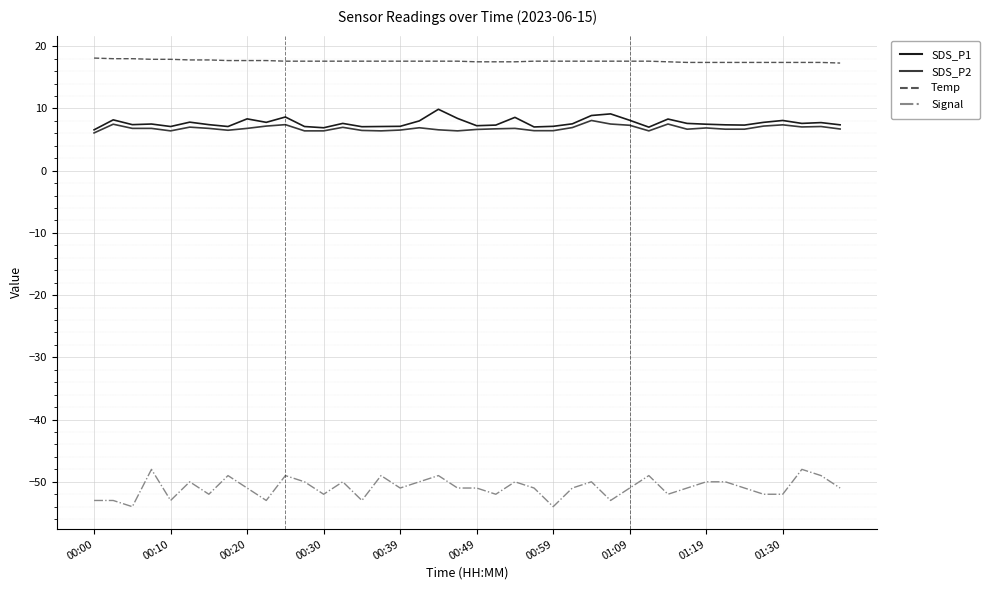

What is the highest value of the SDS_P2 series?

8.1